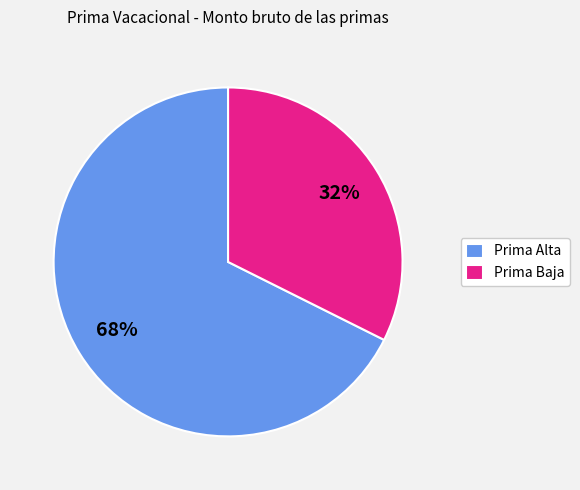

Is it true that Prima Baja is 32% of the pie?

True